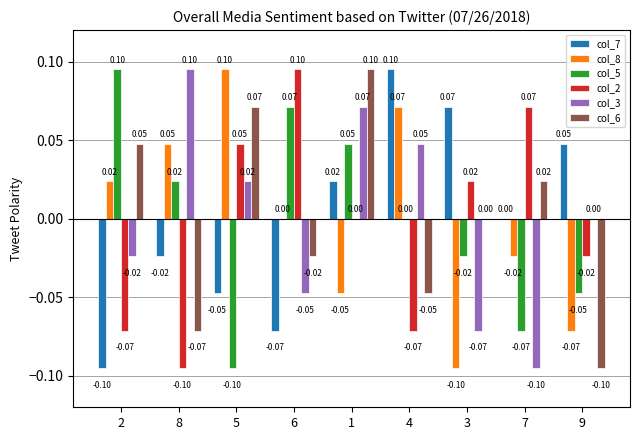

Is the value of col_6 at 5 greater than the value of col_2 at 1?

Yes